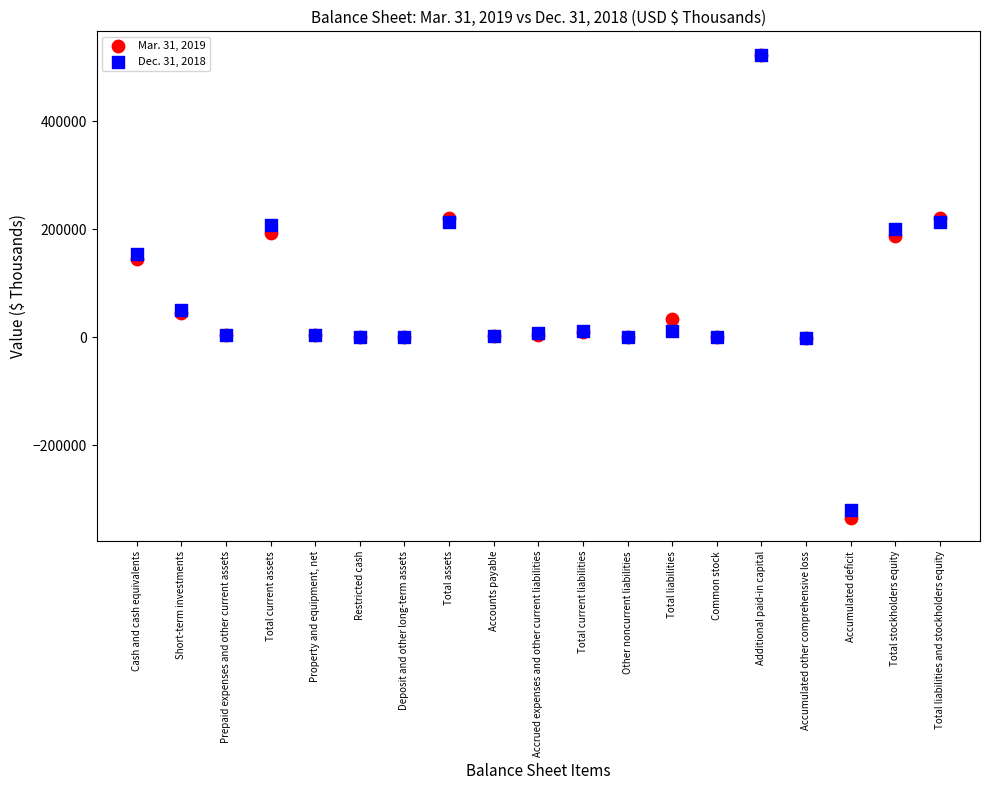

Which series has the widest spread of Y values?

Mar. 31, 2019